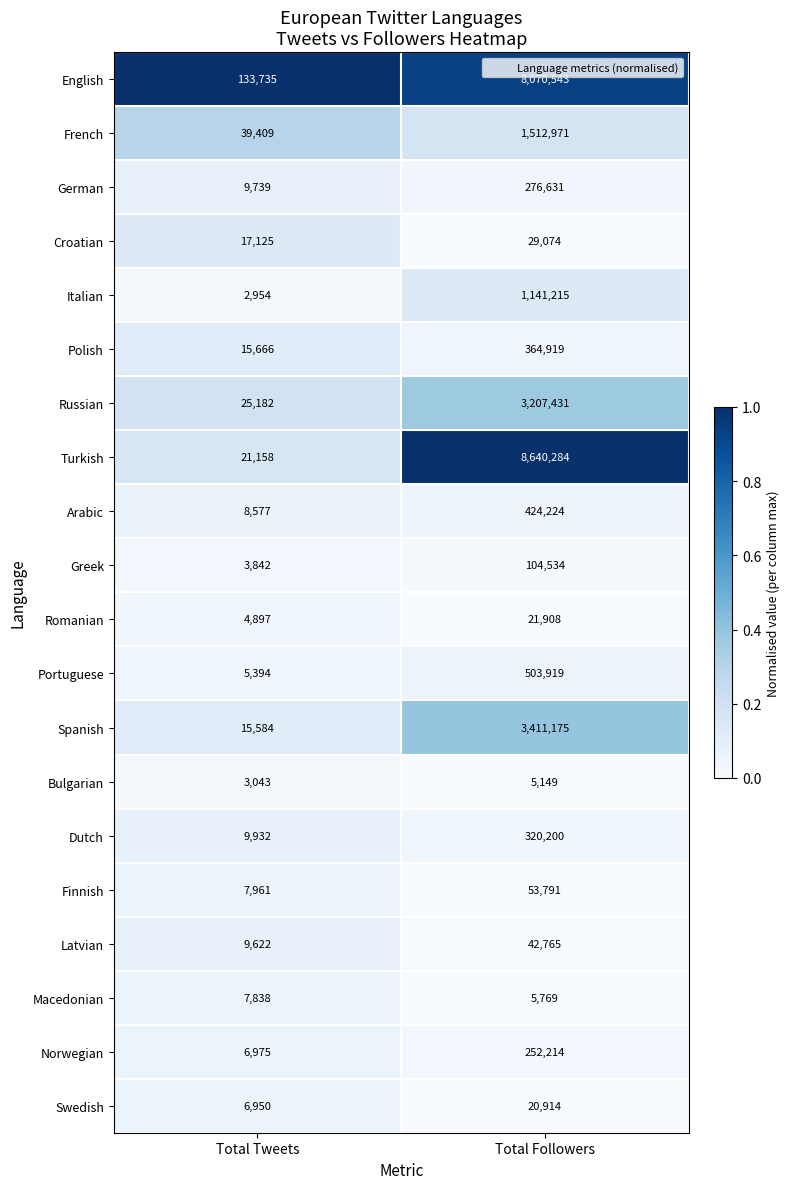

The value of Romanian at Total Tweets is 6780. True or false?

False